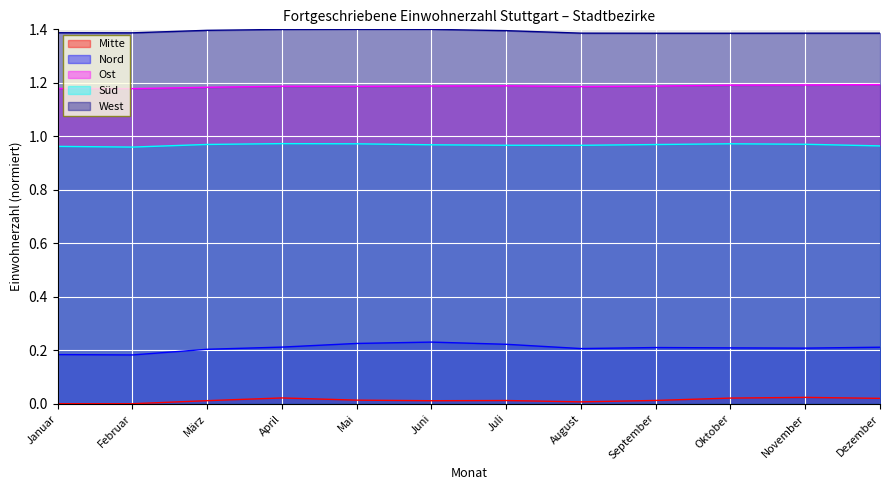

Where is the first local minimum for Ost?

Februar